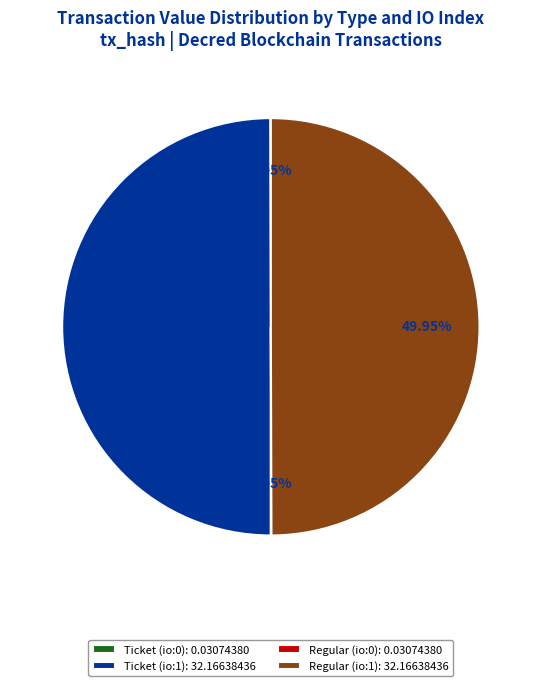

Approximately how many times larger is the value at Ticket (io:1): 32.16638436 compared to Regular (io:1): 32.16638436?

1.0